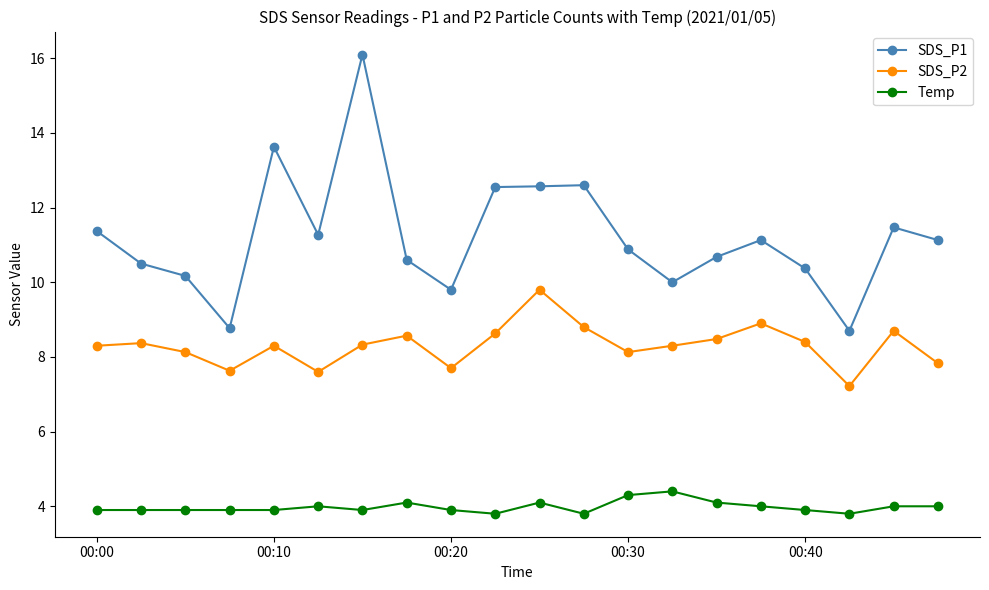

What is the smallest value displayed?

3.8